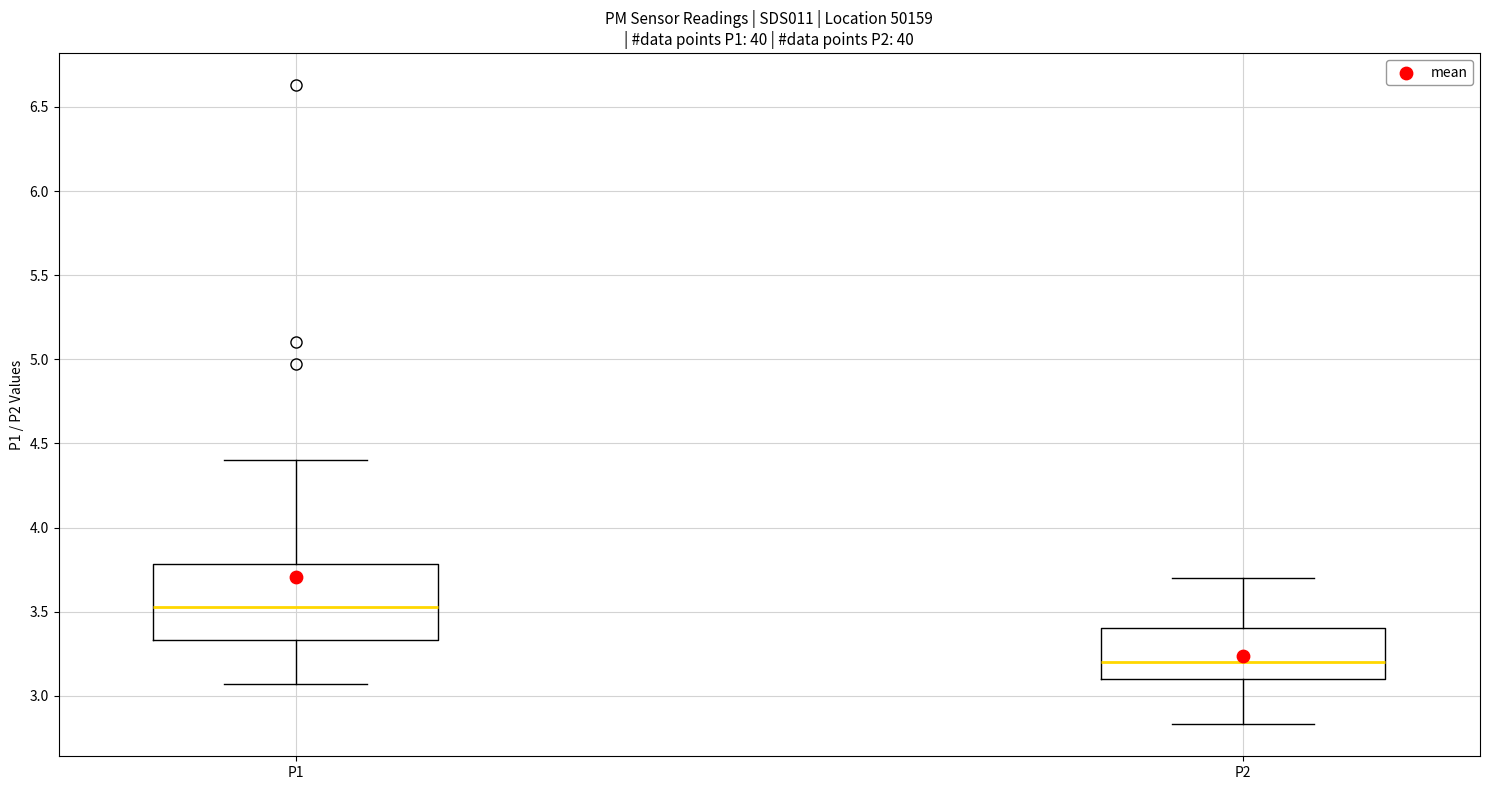

Which box has the highest median line?

P1